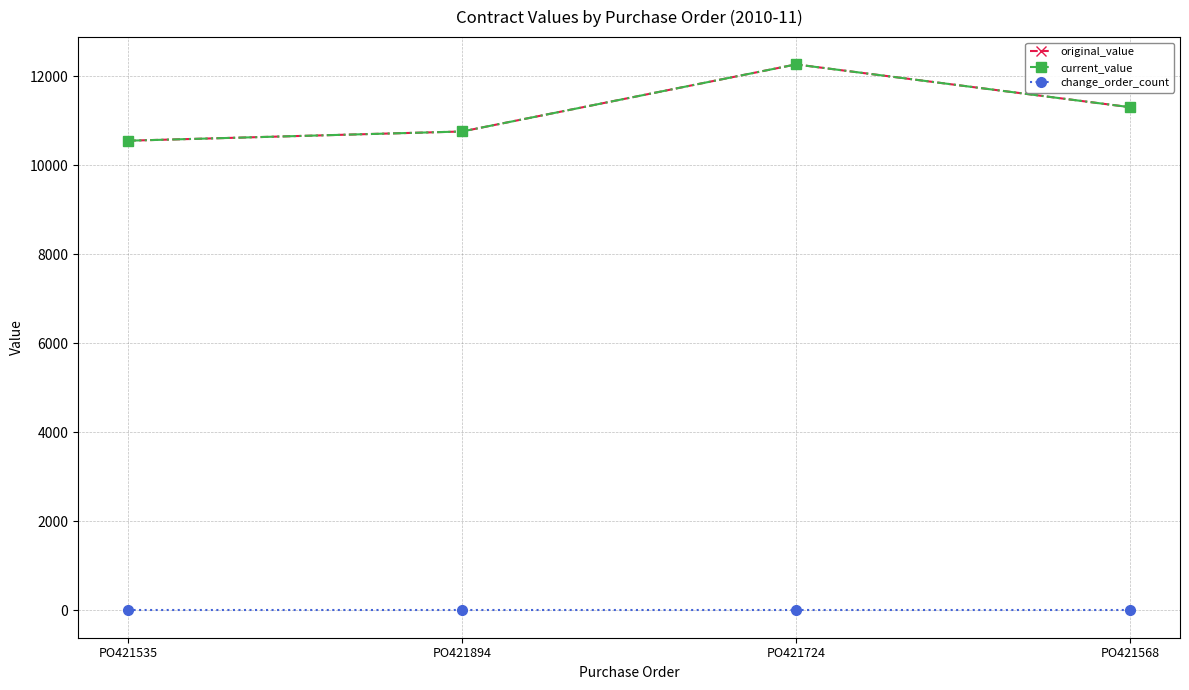

Between PO421894 and PO421724, which series saw the biggest shift?

original_value